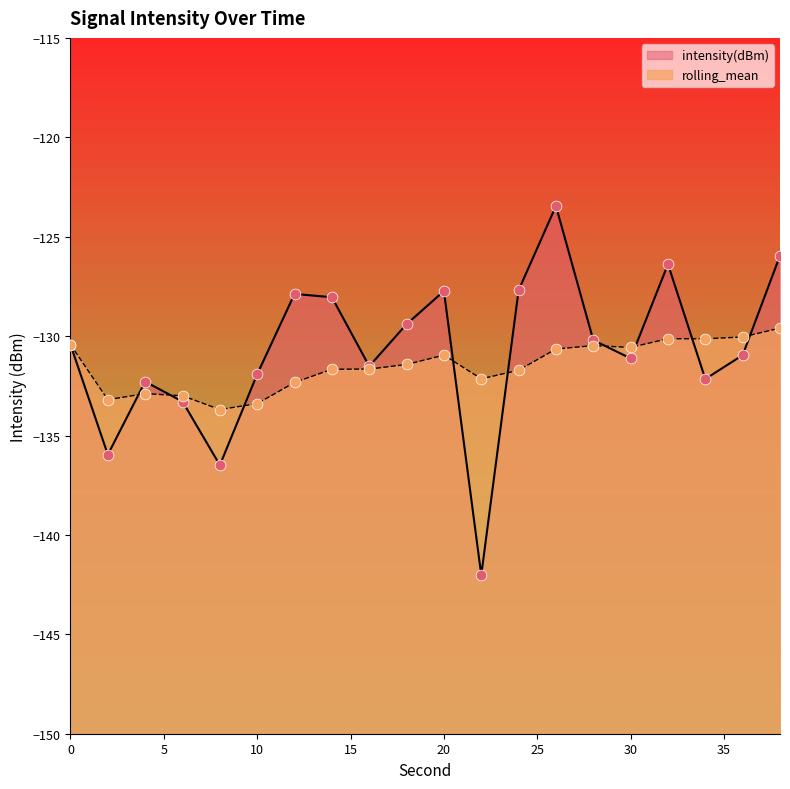

Which series has the largest total across all categories?

intensity(dBm)